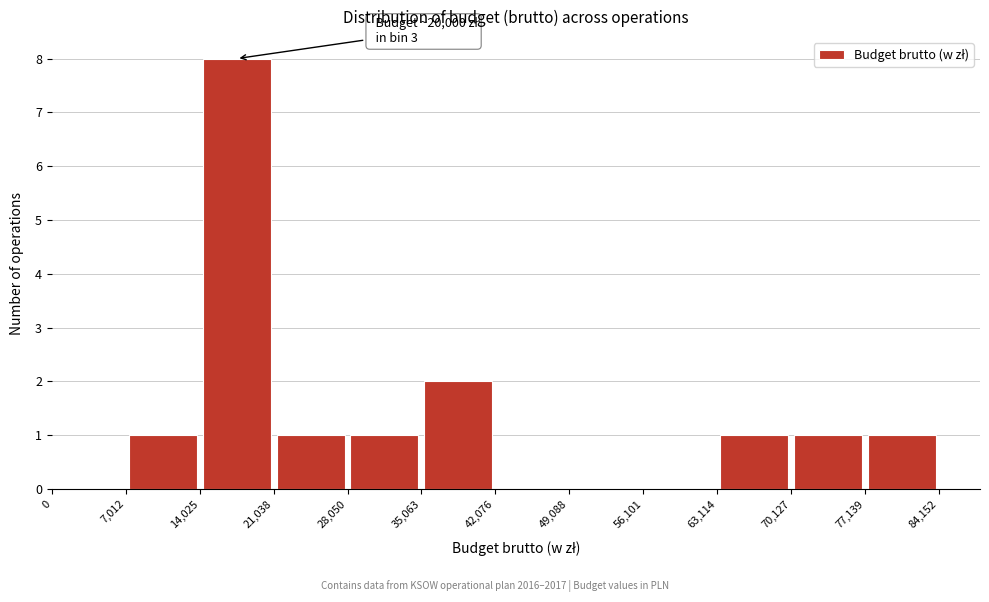

Over which range of the x-axis is the bar tallest?

14,025 to 21,038